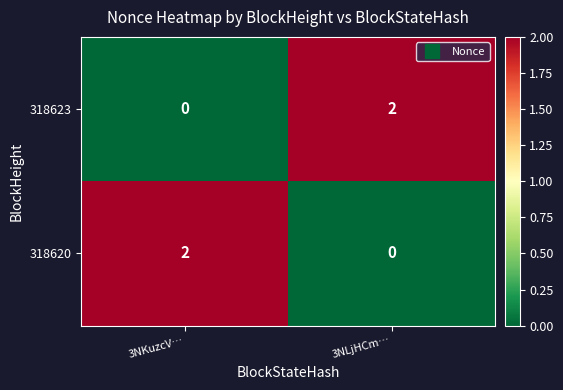

Where is 318623 nearest to the value 1?

3NKuzcV…